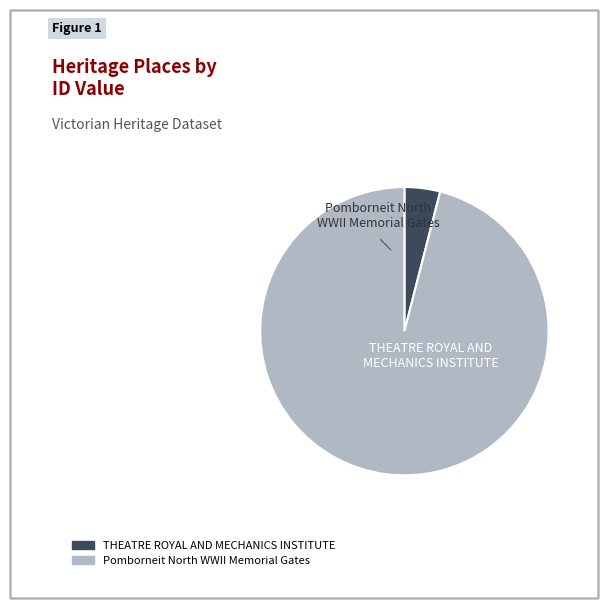

What is the majority slice?

Pomborneit North WWII Memorial Gates